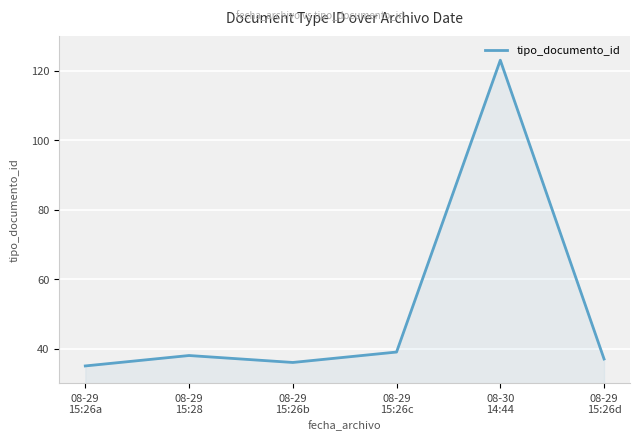

At which category does the data reach its first local valley?

08-29
15:26b